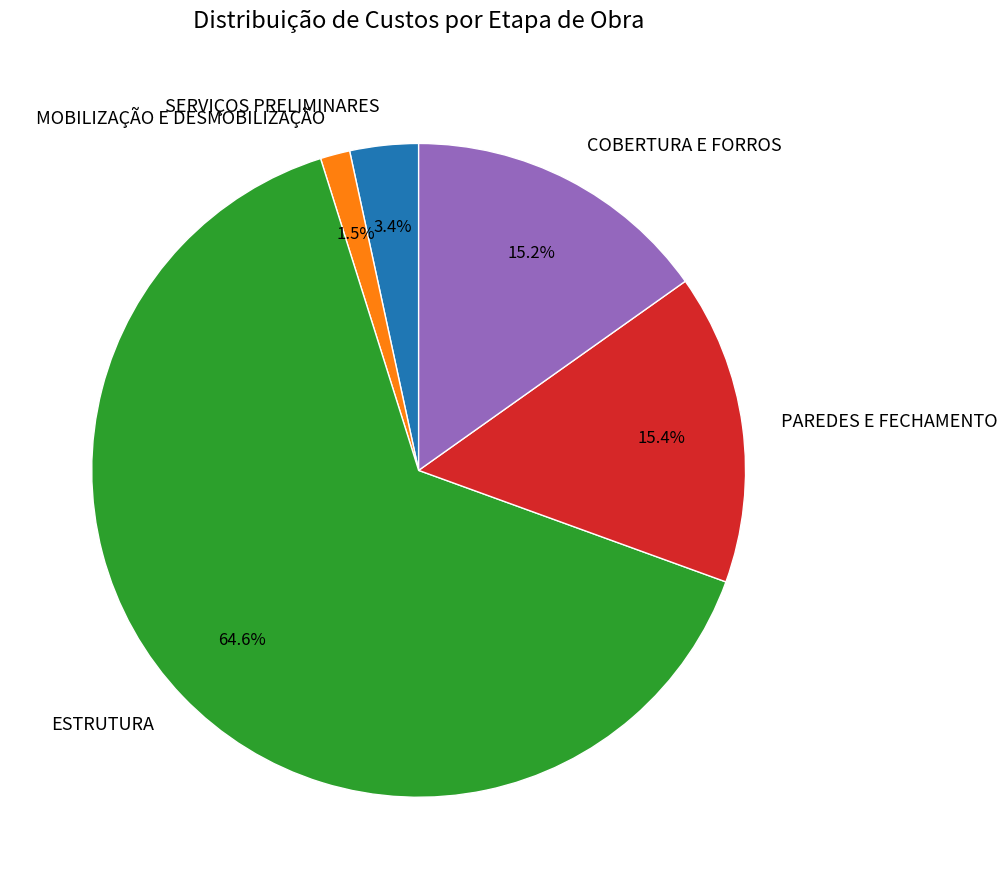

What percentage is the PAREDES E FECHAMENTO slice, to the nearest percent?

15%